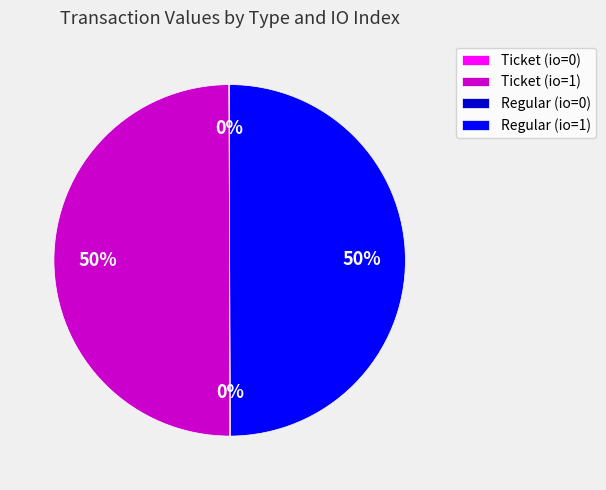

To the nearest percent, what is the difference between the largest and smallest slice percentages?

50%